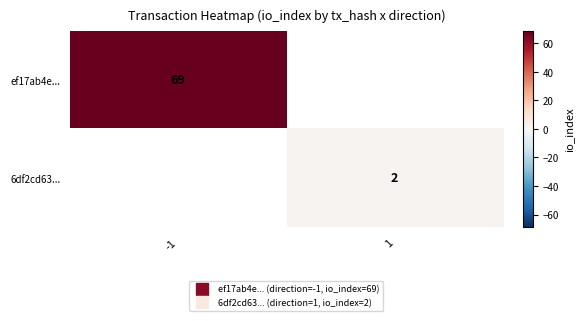

Count the number of categories in the chart.

2